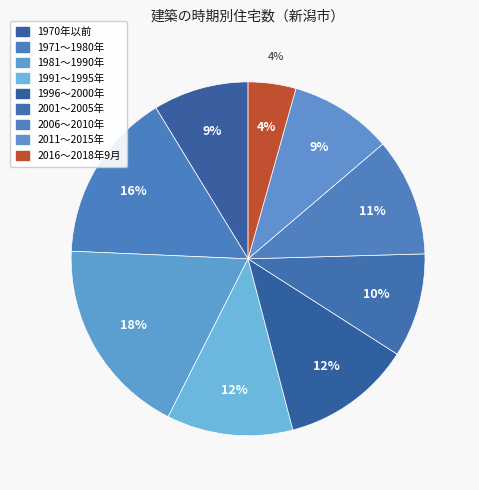

To the nearest percent, what is the average slice percentage?

11%